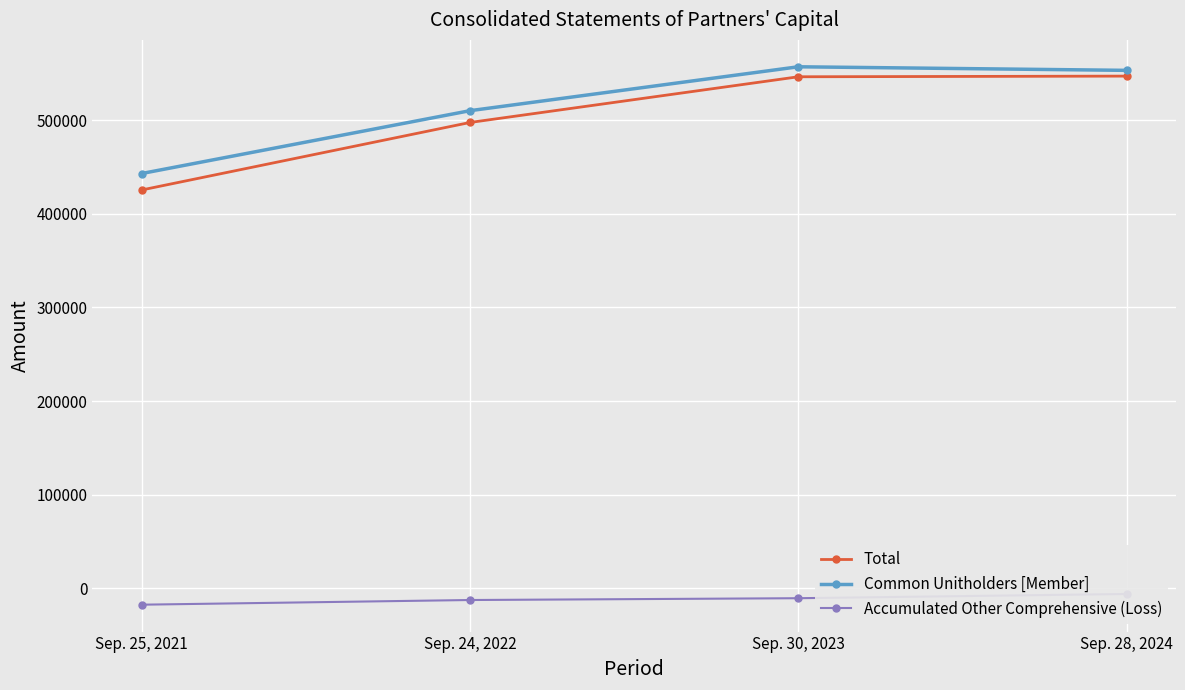

At which label is Common Unitholders [Member] closest to 500014?

Sep. 24, 2022